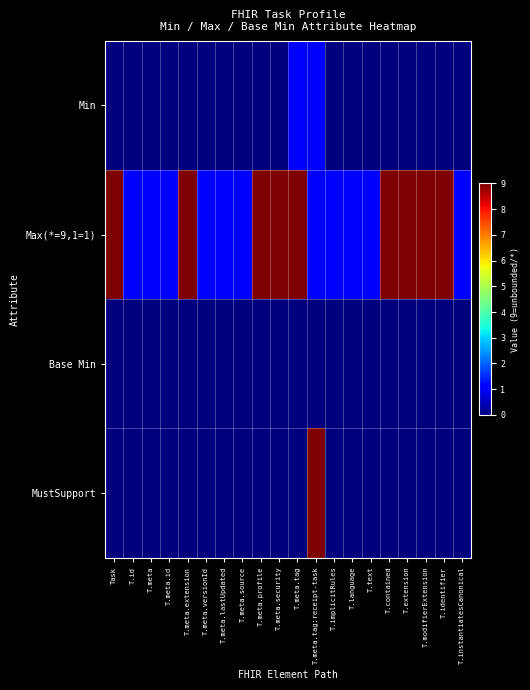

Between T.meta.profile and T.instantiatesCanonical, which series saw the biggest shift?

Max(*=9,1=1)